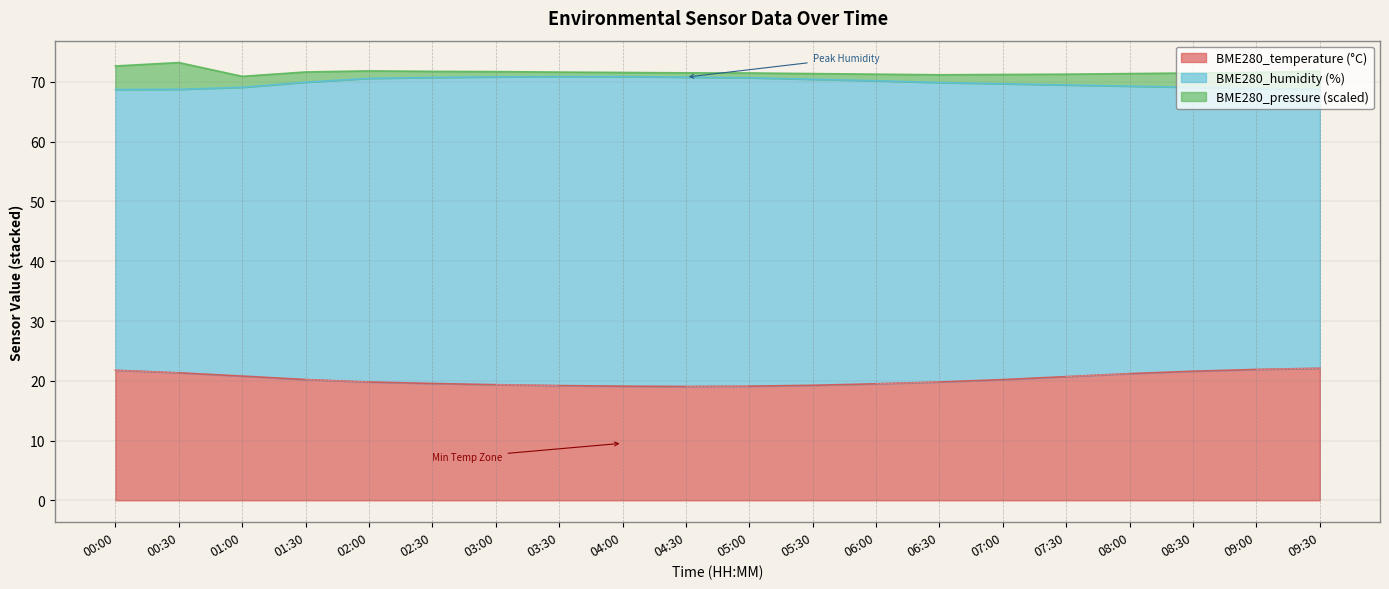

Is the value of BME280_humidity at 01:30 greater than the value of BME280_temperature at 02:00?

Yes